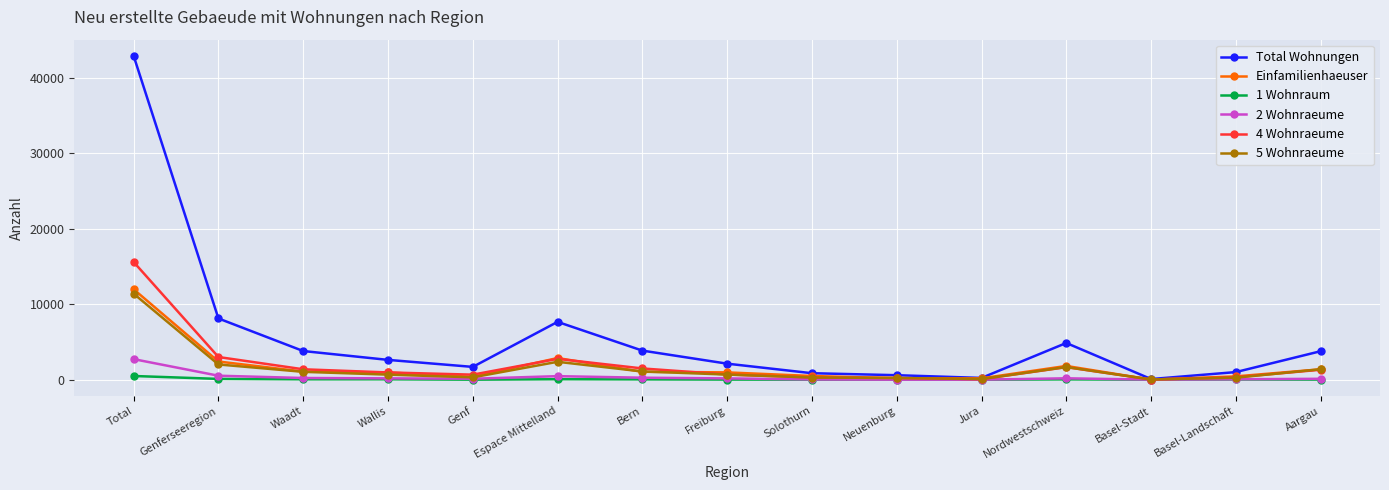

What is the label of the 7th point from the right?

Solothurn